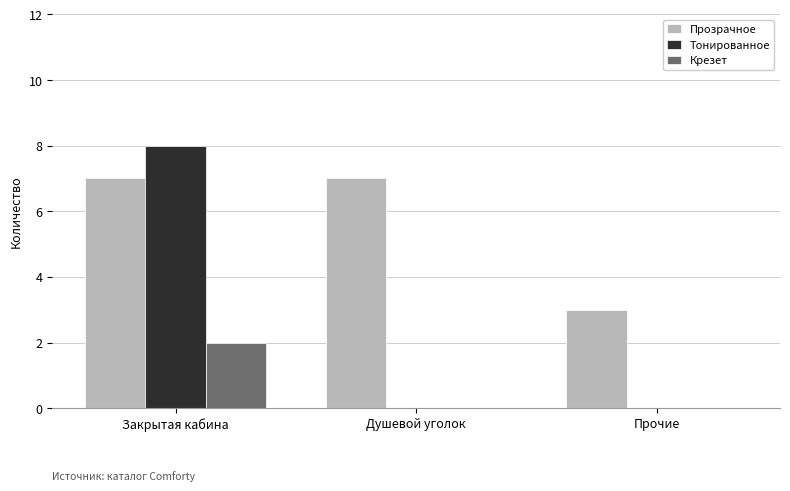

Which series has the largest range (max minus min)?

Тонированное